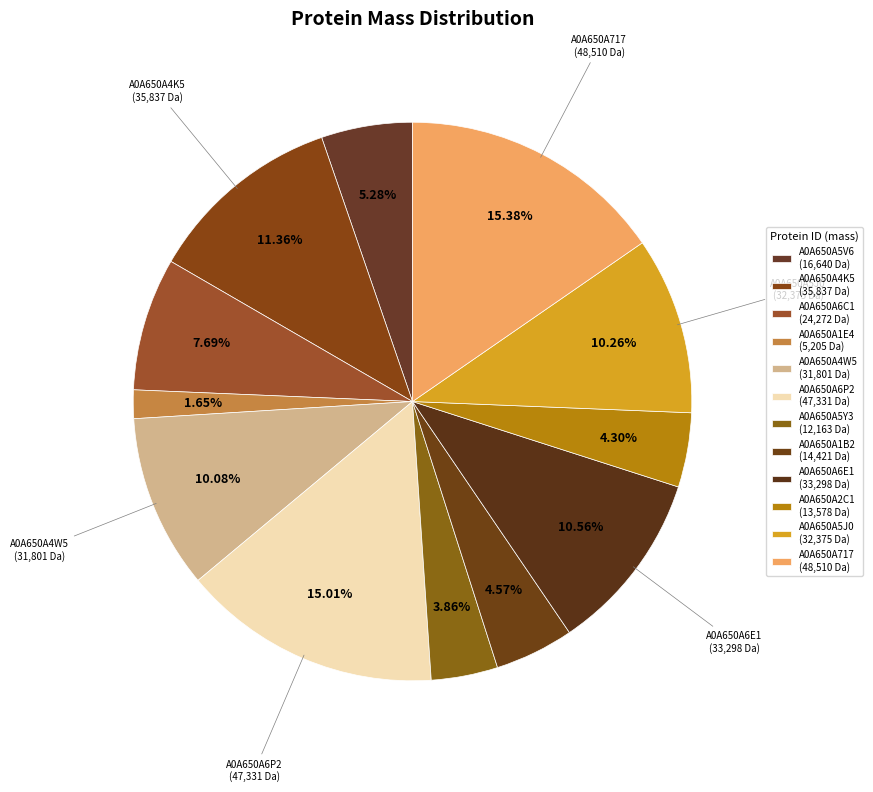

To the nearest percent, what is the combined percentage of A0A650A5J0 and A0A650A4K5?

22%